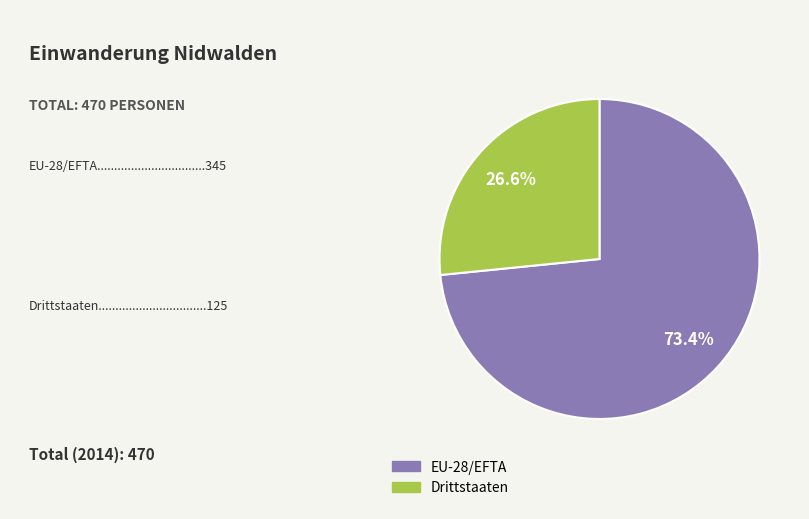

Rank the categories by value from highest to lowest.

EU-28/EFTA, Drittstaaten